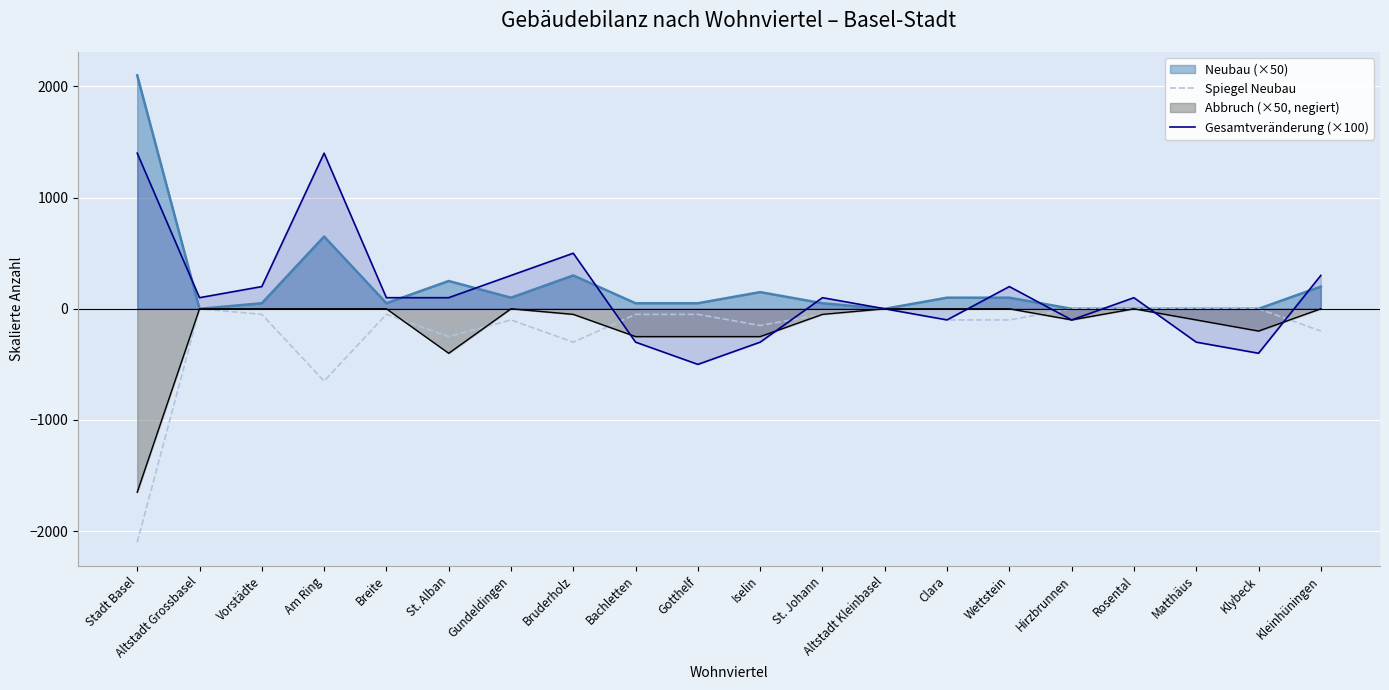

Is the value of Gesamtveränderung (×100) at St. Alban greater than the value of Spiegel Neubau at Altstadt Kleinbasel?

Yes